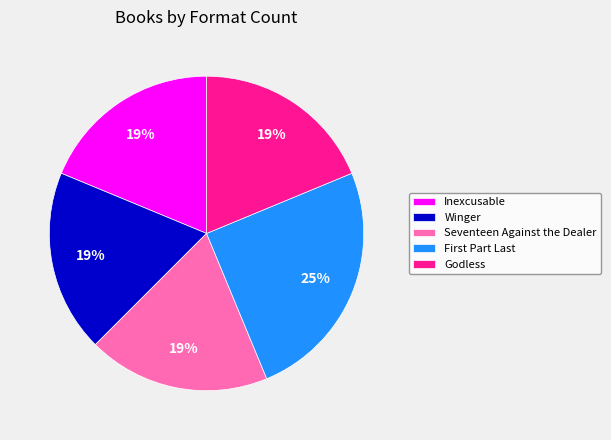

What is the largest slice in the pie chart?

First Part Last